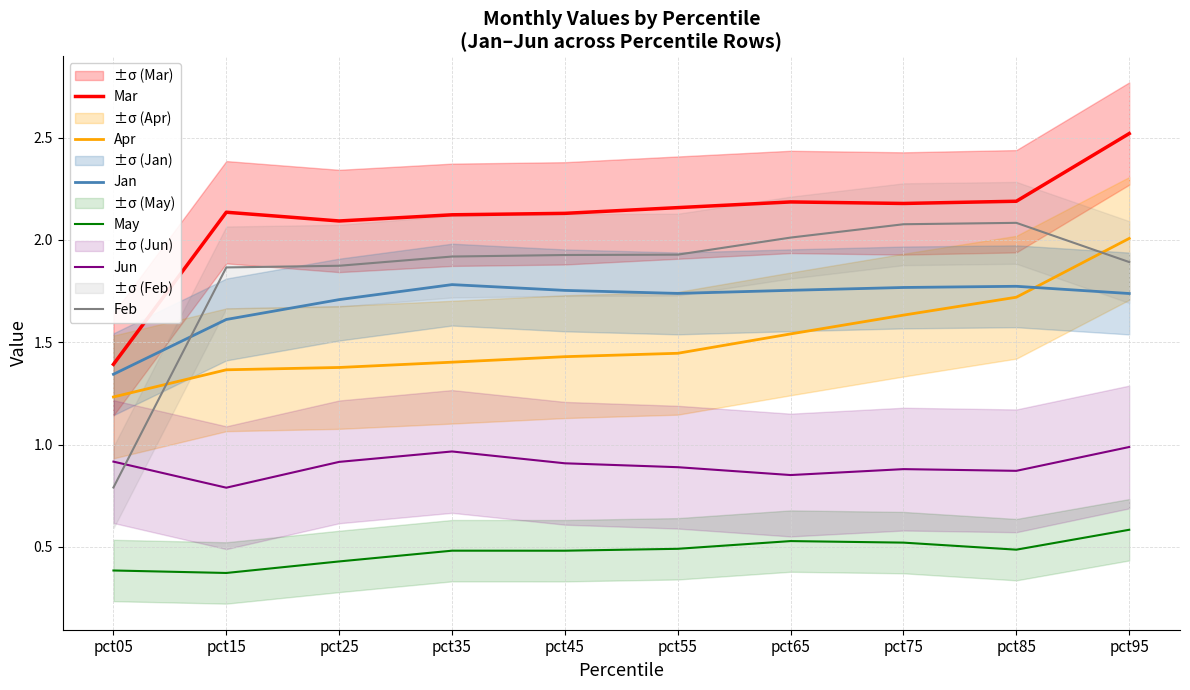

The Apr series shows 2.7 at pct75. True or false?

False